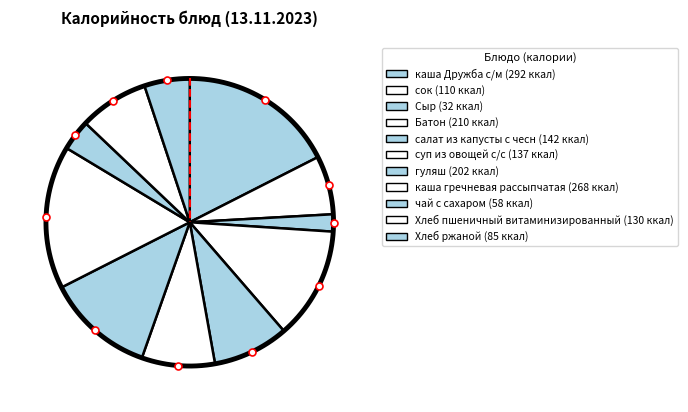

To the nearest percent, what is the difference between the Сыр and сок slice percentages?

5%